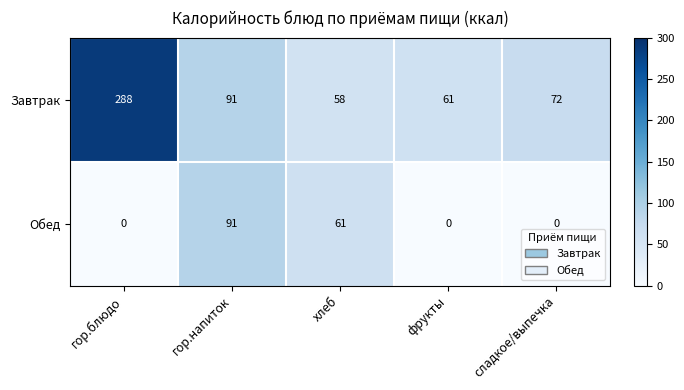

At сладкое/выпечка, list the series in order from largest to smallest.

Завтрак, Обед